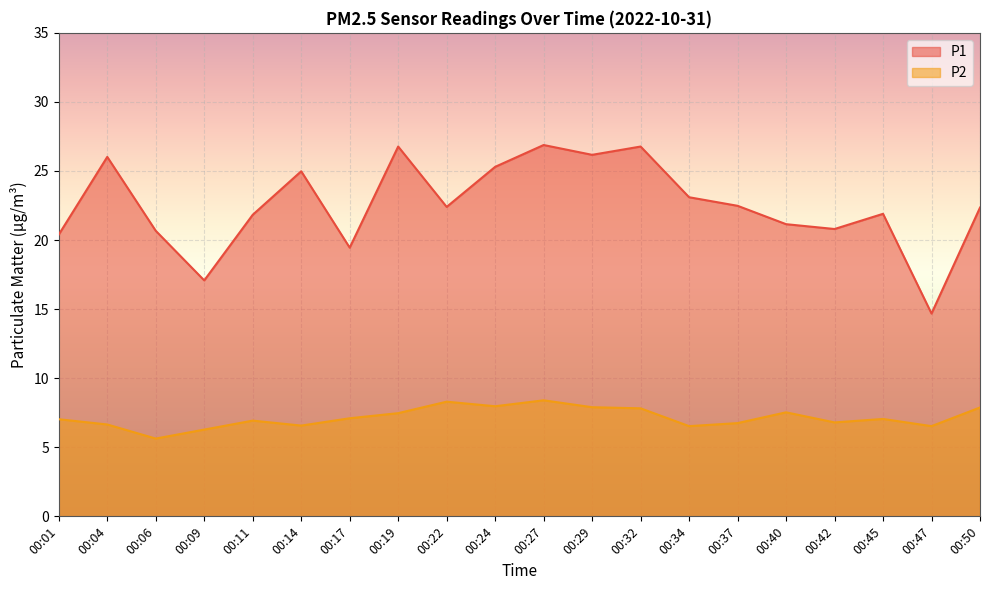

Where does the P1 series first go above 22?

00:04